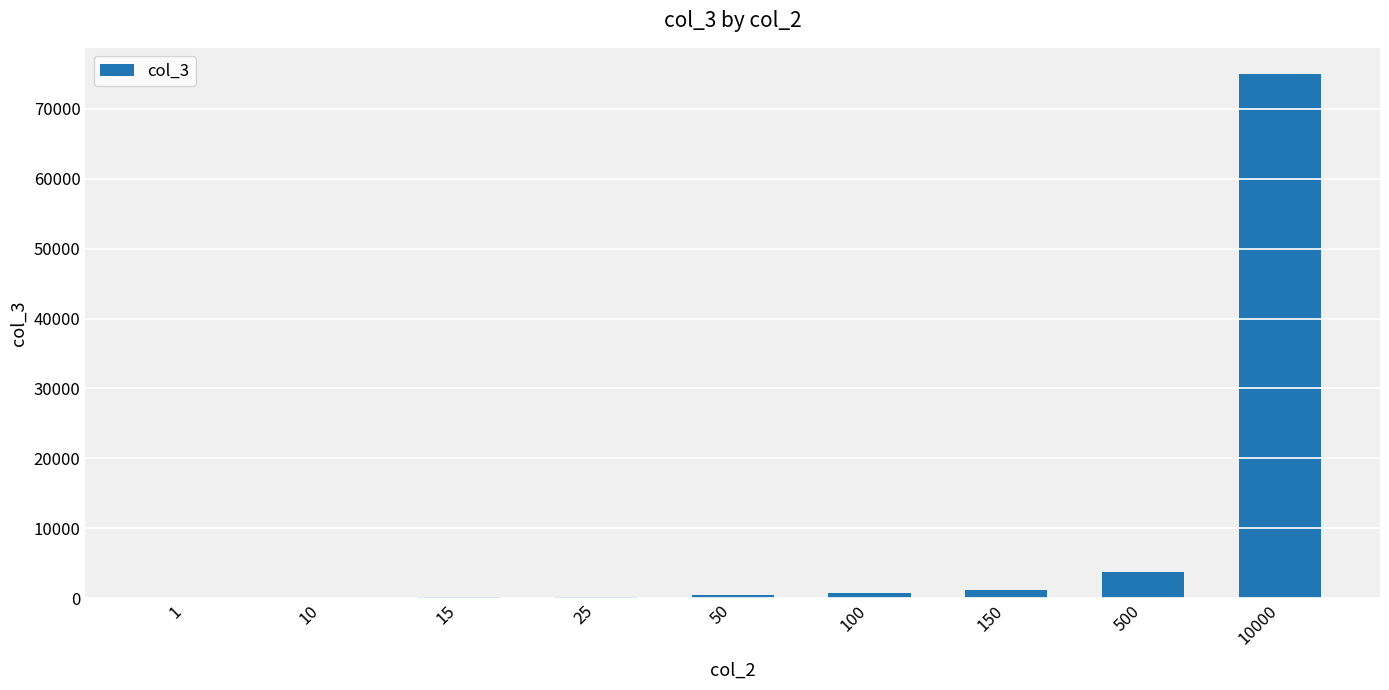

Where is the data nearest to the value 37503?

500